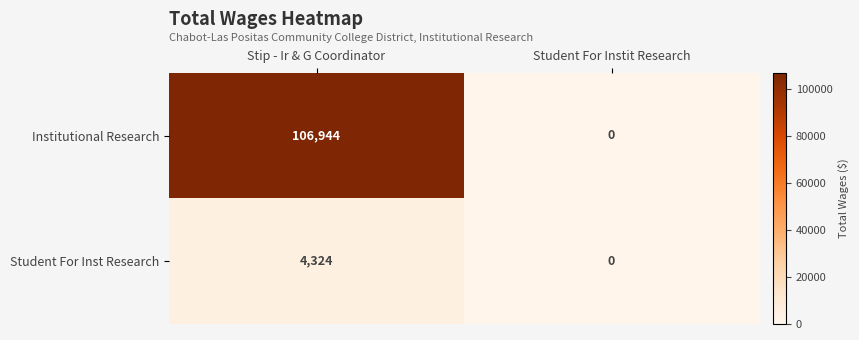

Which series has the largest total across all categories?

Institutional Research